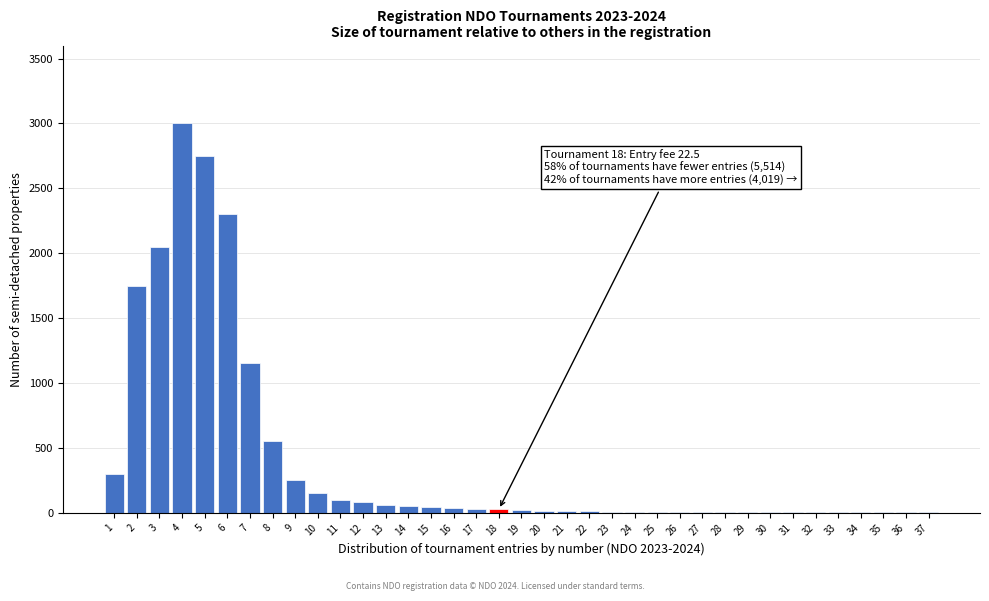

Is it true that the value at 1 is 176?

False